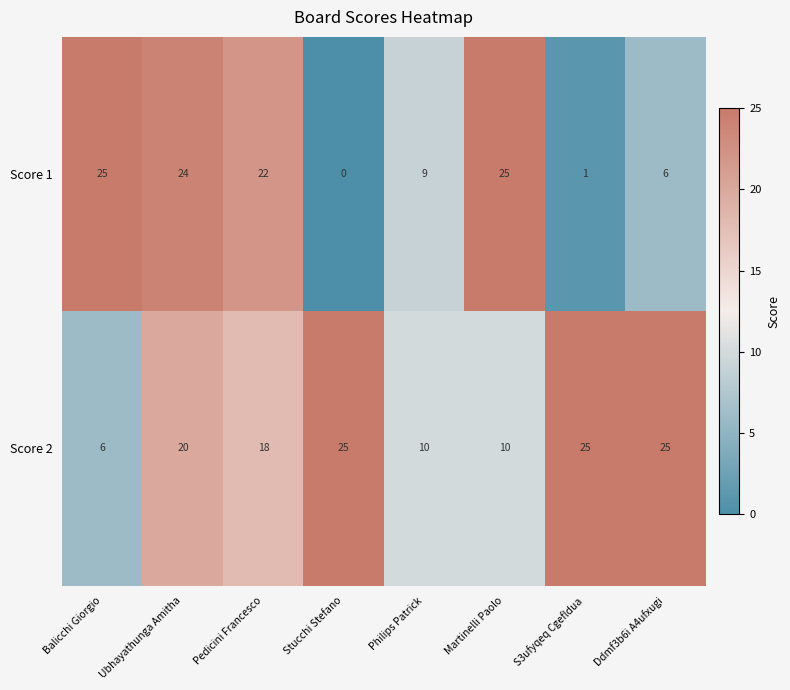

Which series changed the most between Balicchi Giorgio and S3ufyqeq Cgefldua?

Score 1